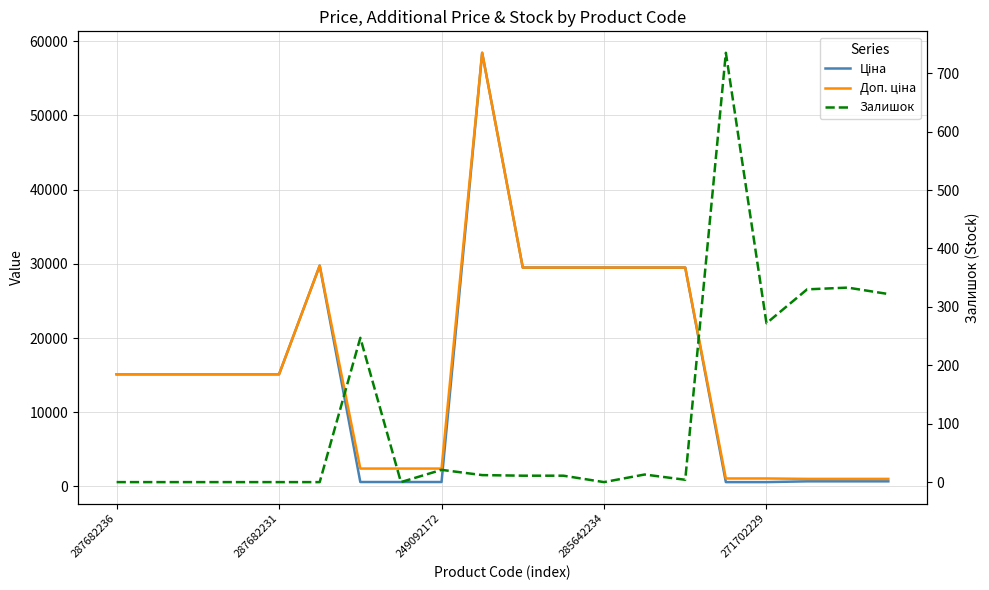

What is the difference between the highest and lowest values at 9?

58414.5